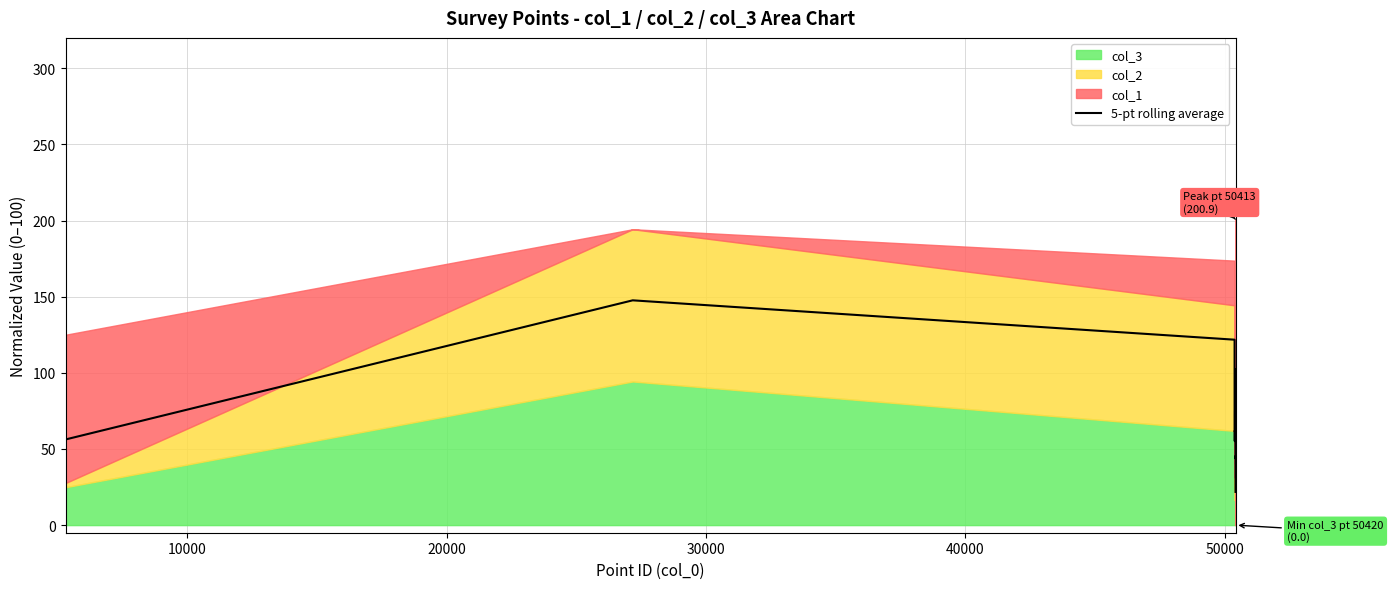

How many interior local valleys (lower than both neighbors) does the data have?

7